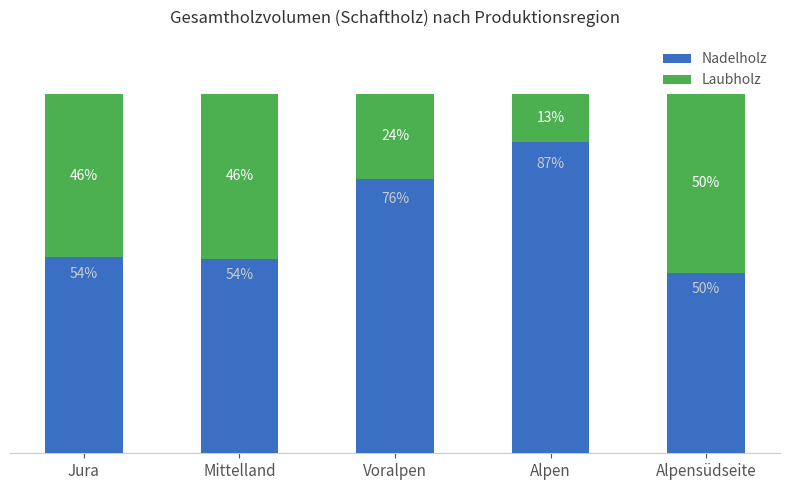

At which label is Nadelholz closest to 68?

Voralpen